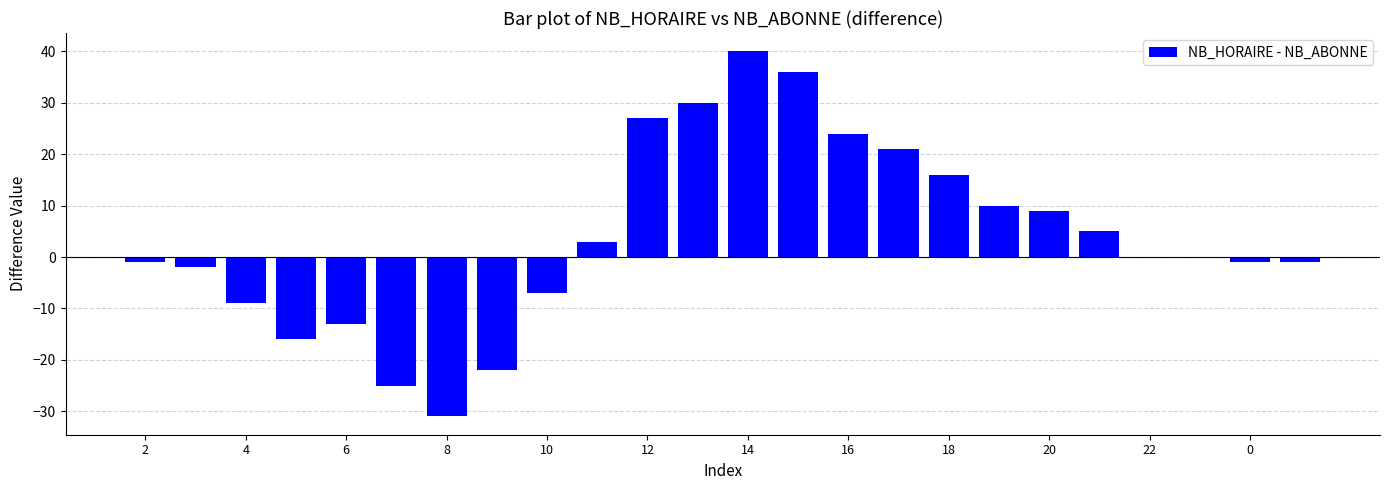

What is the sum of all values?

93